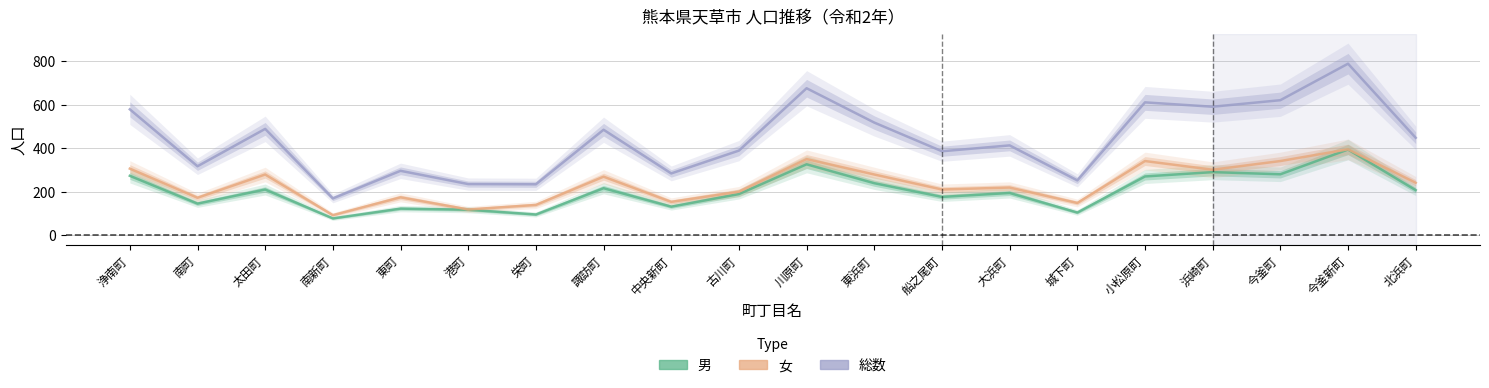

What is the difference between the 総数 values at 浄南町 and 大浜町?

166